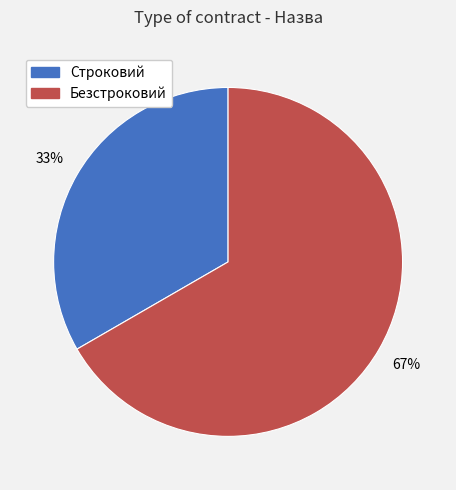

Approximately how many times larger is the value at Строковий compared to Безстроковий?

0.5